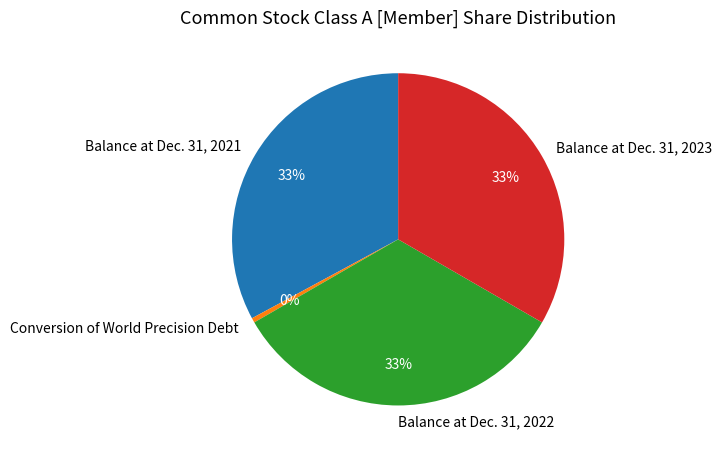

Does any single category account for the majority?

No